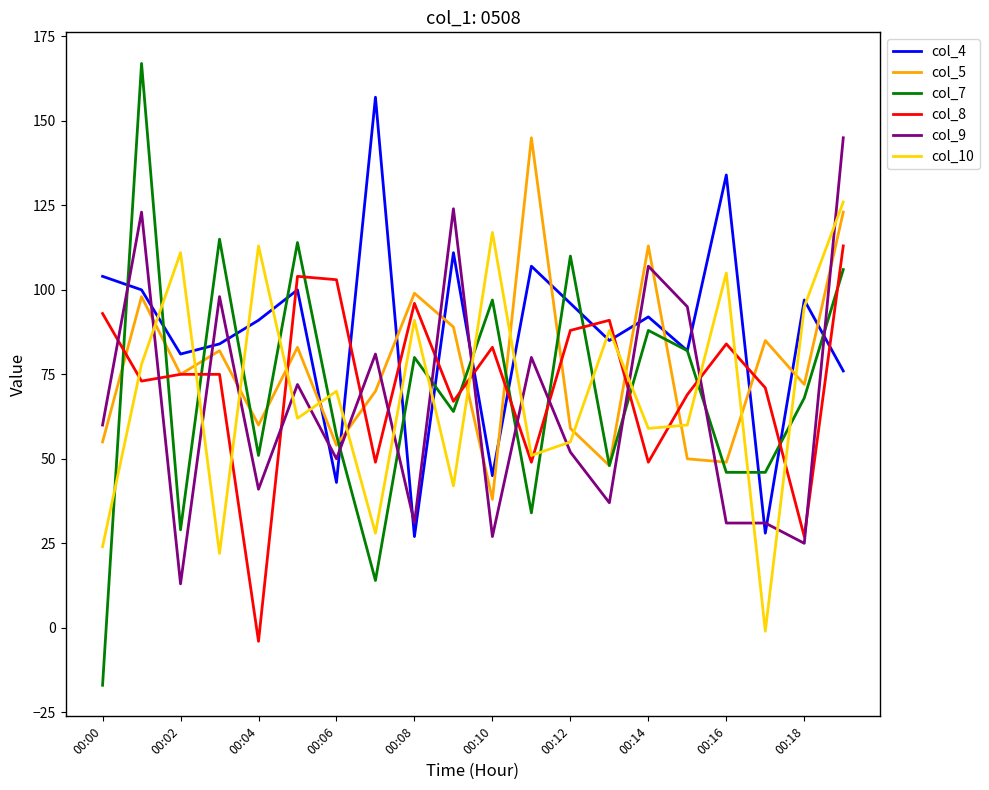

Which series has the widest spread of values?

col_7